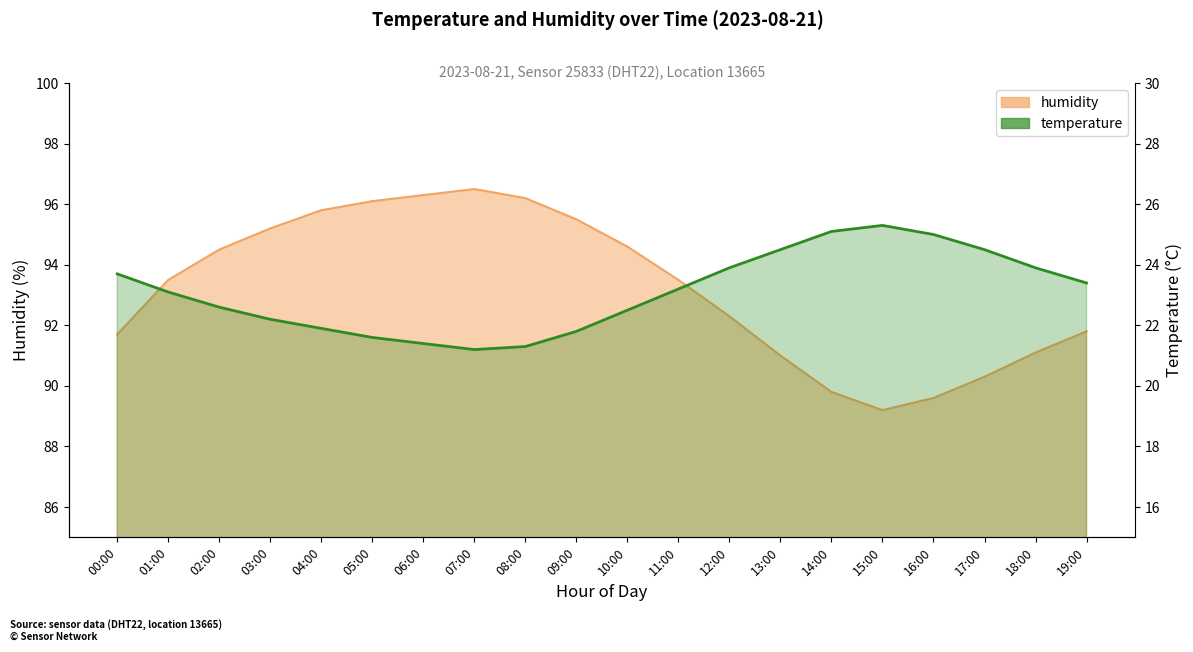

Reading right to left, extract all data points from this chart.

temperature: 23.4	23.9	24.5	25.0	25.3	25.1	24.5	23.9	23.2	22.5	21.8	21.3	21.2	21.4	21.6	21.9	22.2	22.6	23.1	23.7
humidity: 91.8	91.1	90.3	89.6	89.2	89.8	91.0	92.3	93.5	94.6	95.5	96.2	96.5	96.3	96.1	95.8	95.2	94.5	93.5	91.7